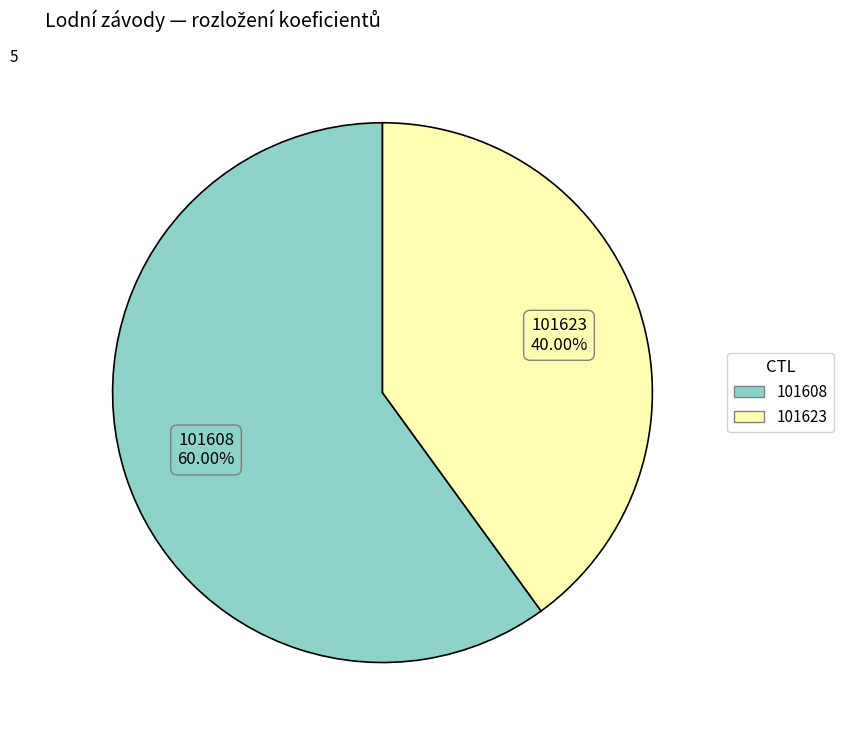

True or false: 101623 accounts for 30% of the total.

False